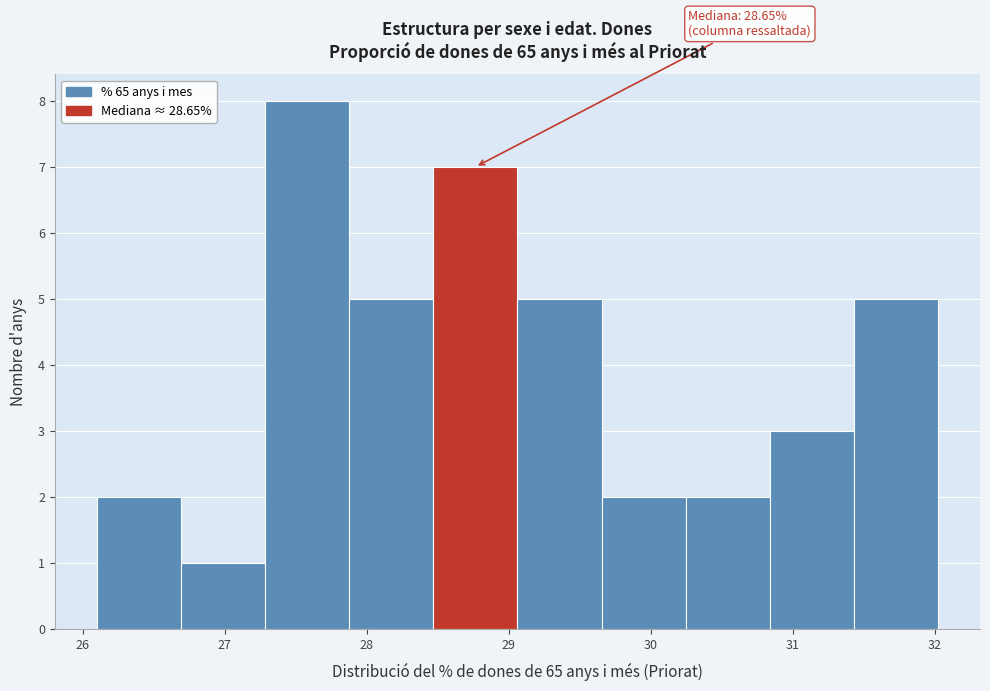

Which range on the x-axis has the tallest bar?

27.3 to 27.9